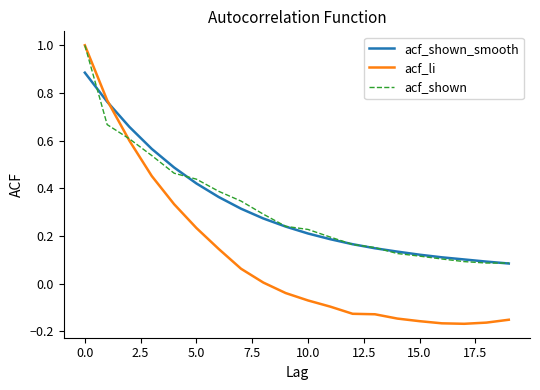

What is the highest value of the acf_li series?

1.0